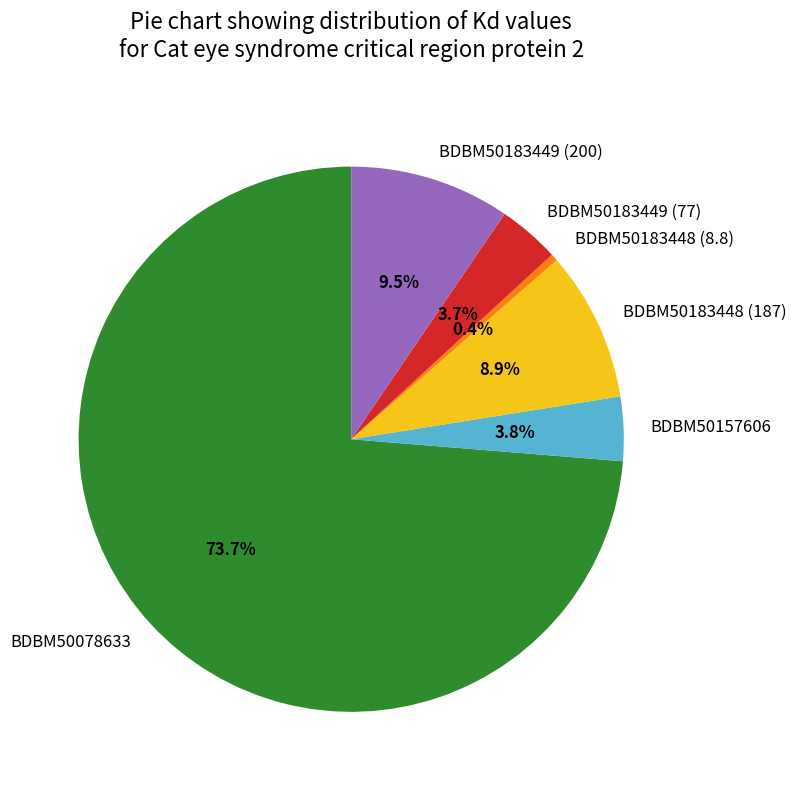

To the nearest percent, what is the difference between the BDBM50183449 (77) and BDBM50183449 (200) slice percentages?

6%